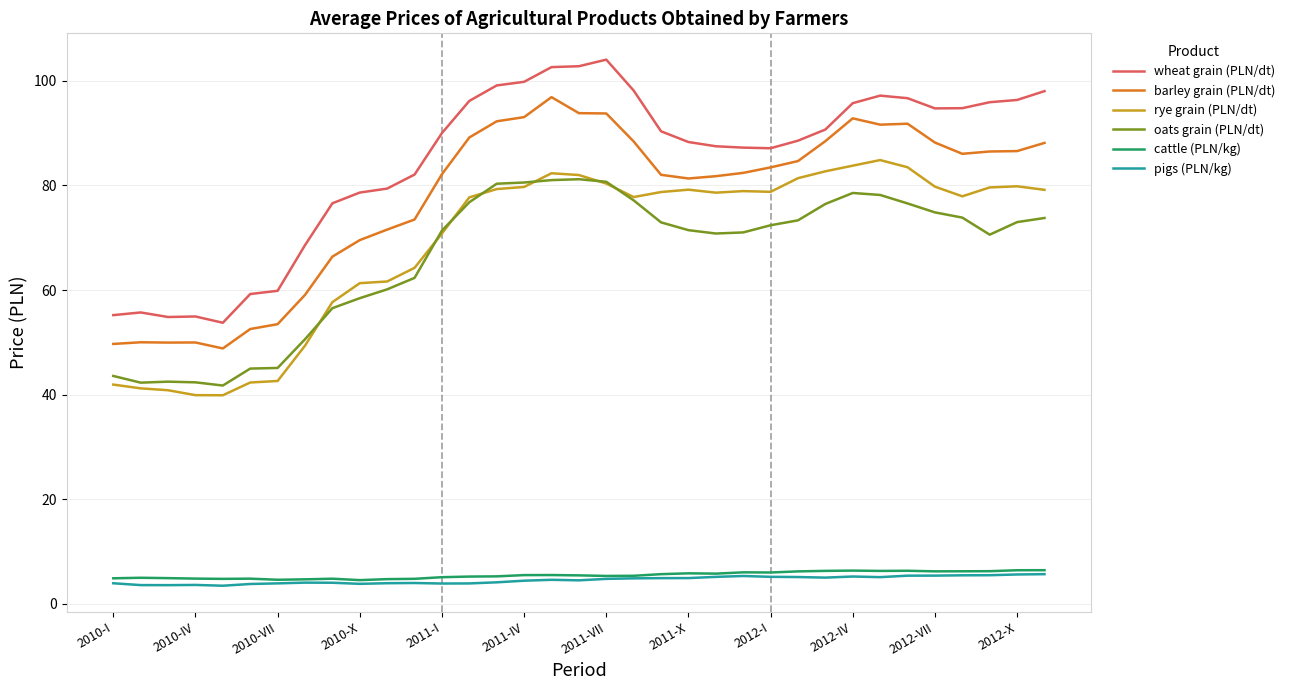

What is the maximum value for cattle (PLN/kg)?

6.5